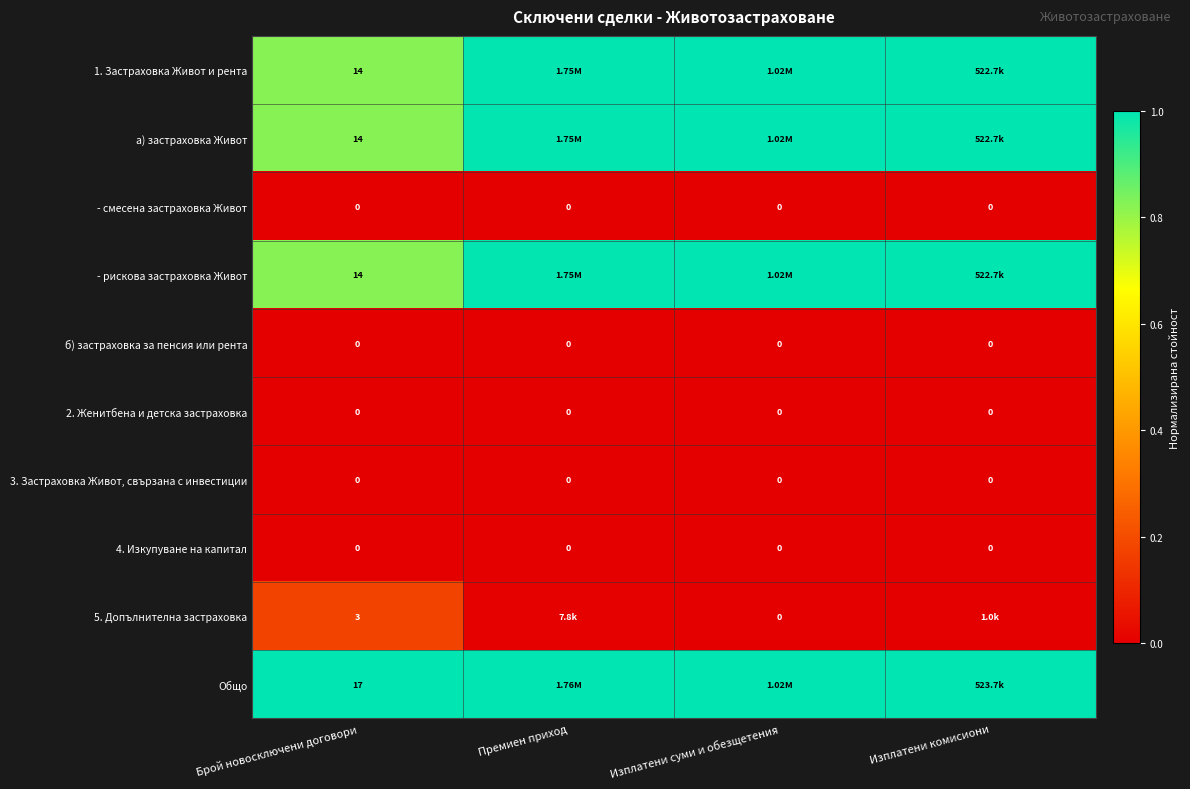

Is the value of - смесена застраховка Живот at Брой новосключени договори greater than the value of Общо at Брой новосключени договори?

No